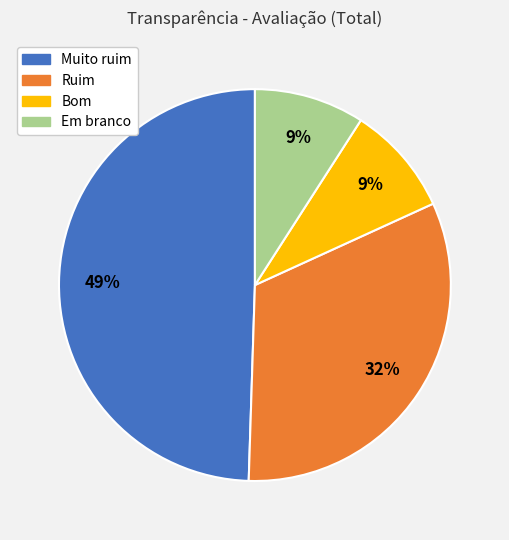

True or false: Muito ruim accounts for 59% of the total.

False